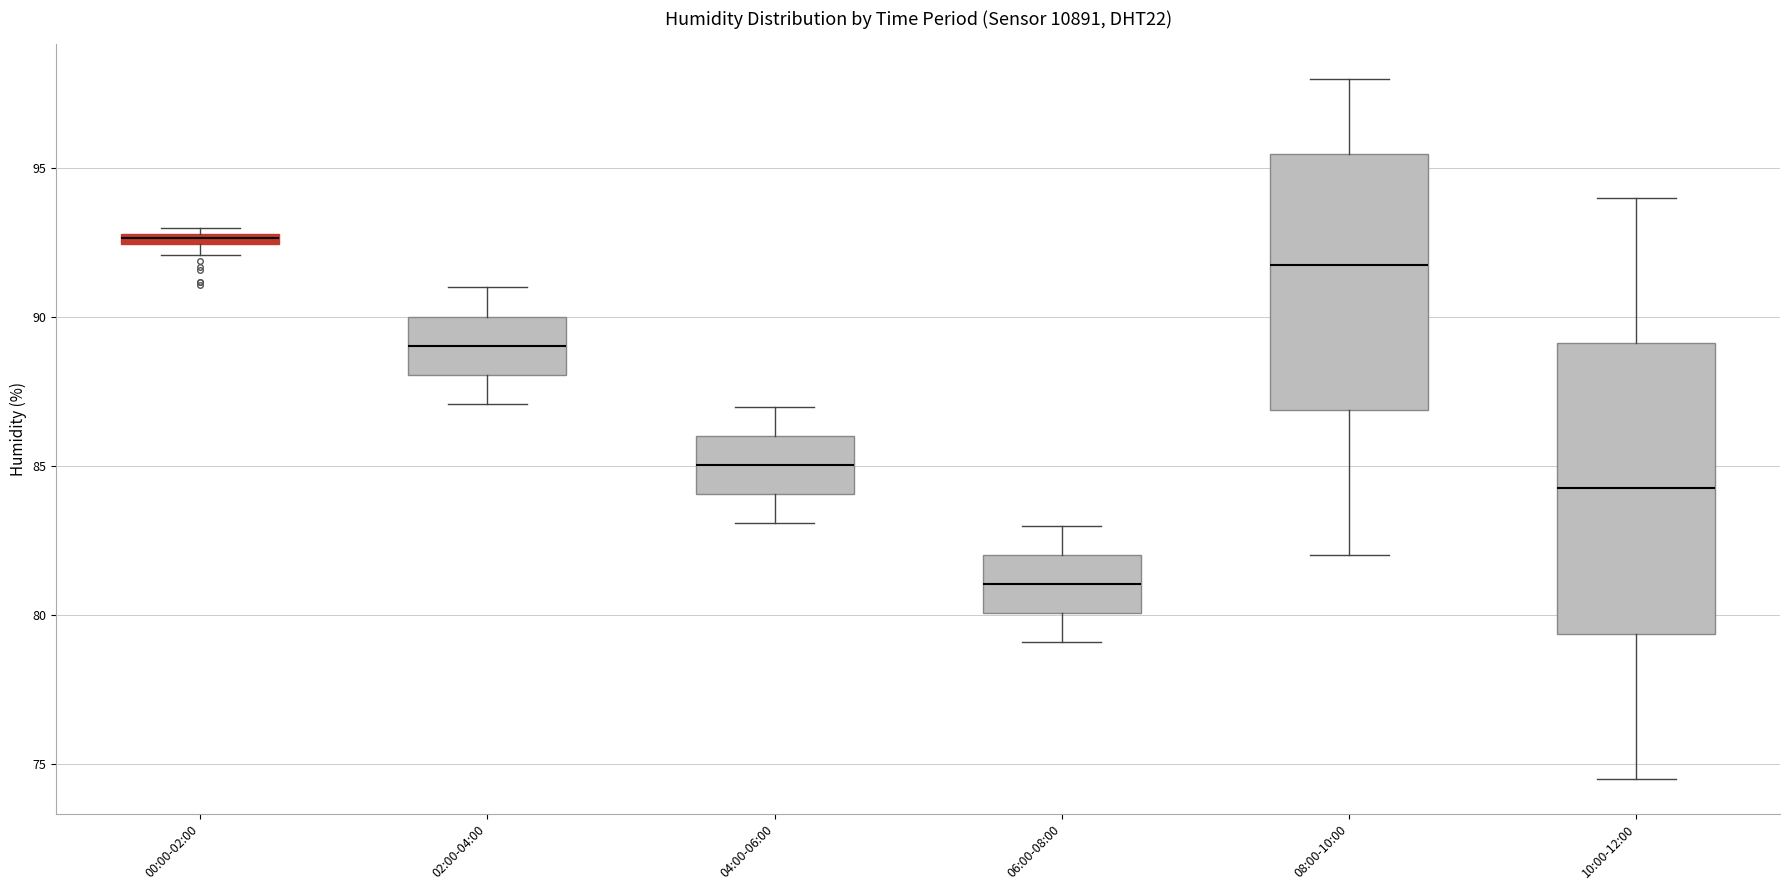

Which box has the lowest median line?

06:00-08:00